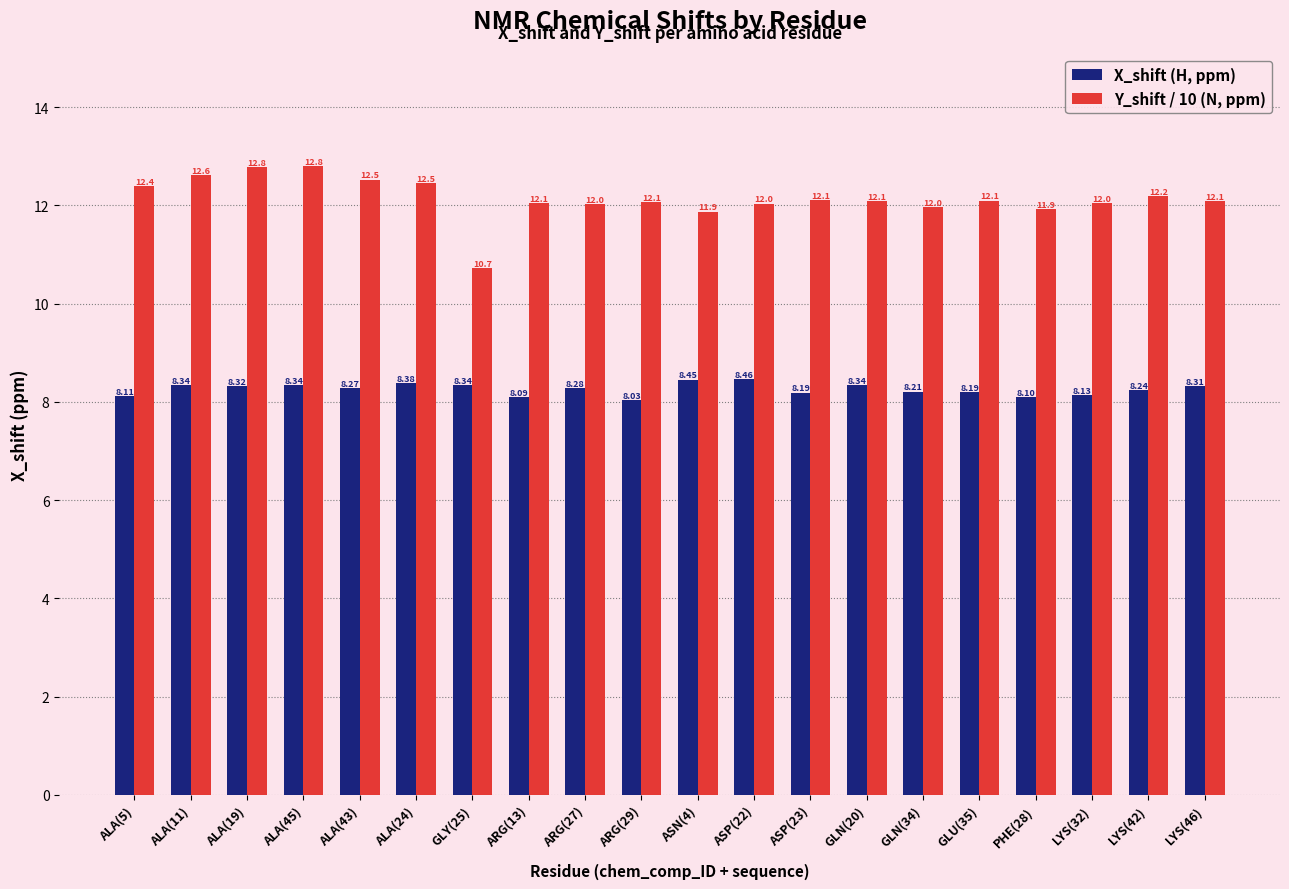

Rank the series by their average value, from lowest to highest.

X_shift (H, ppm), Y_shift / 10 (N, ppm)